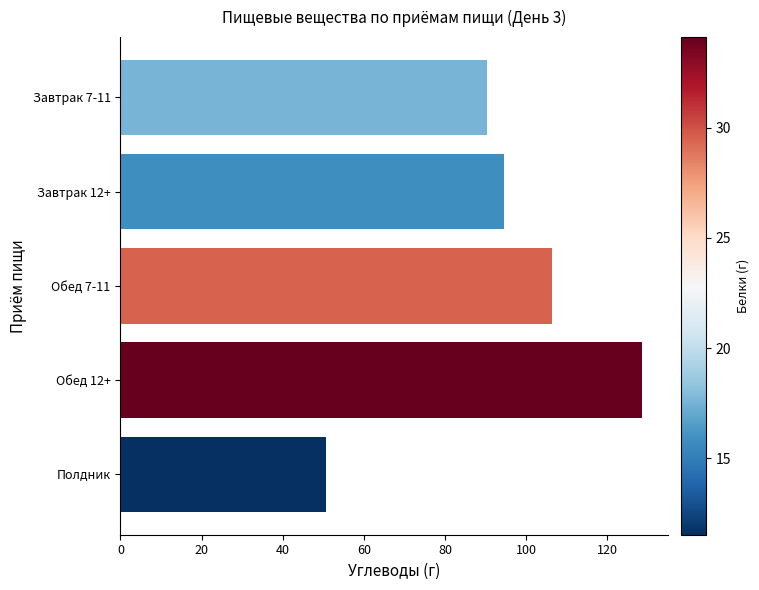

True or false: the data shows 106.4 at Обед 7-11.

True